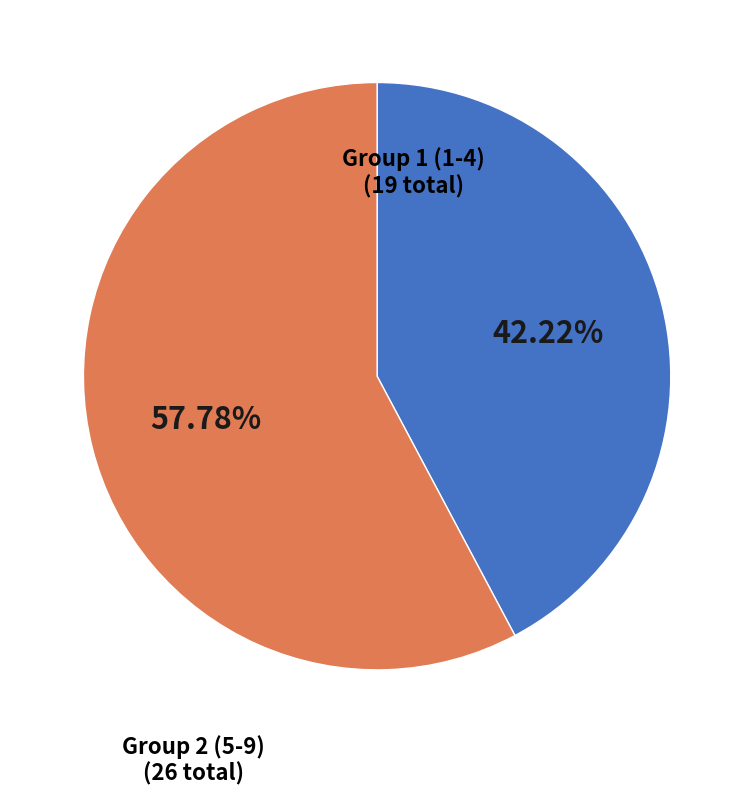

Is there a majority slice in this chart?

Yes